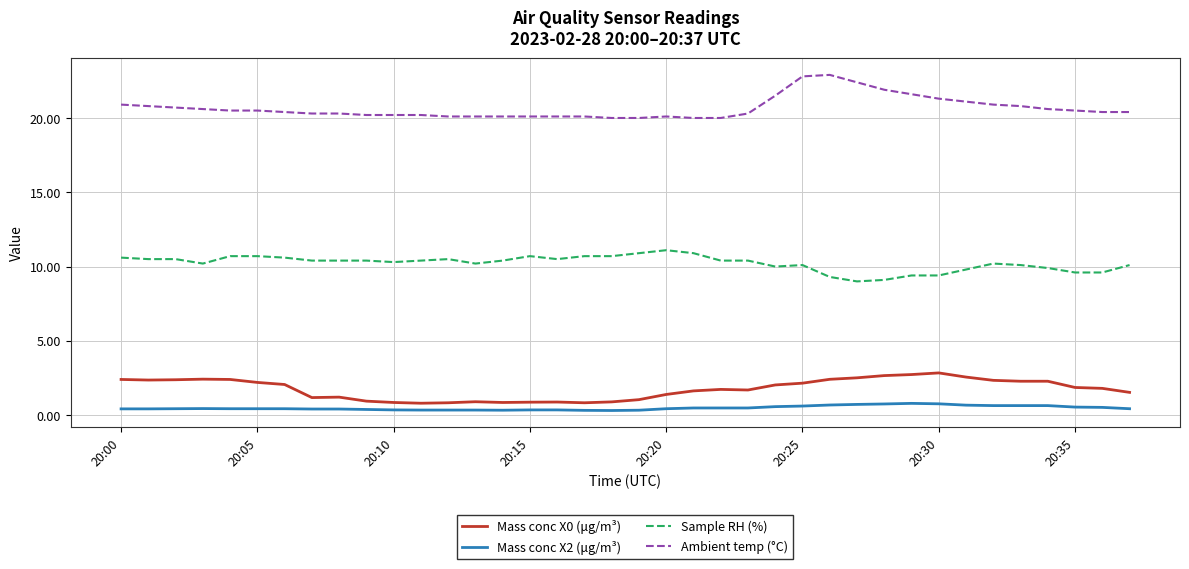

What is the difference between the maximum and minimum values in the Sample RH (%) series?

2.1